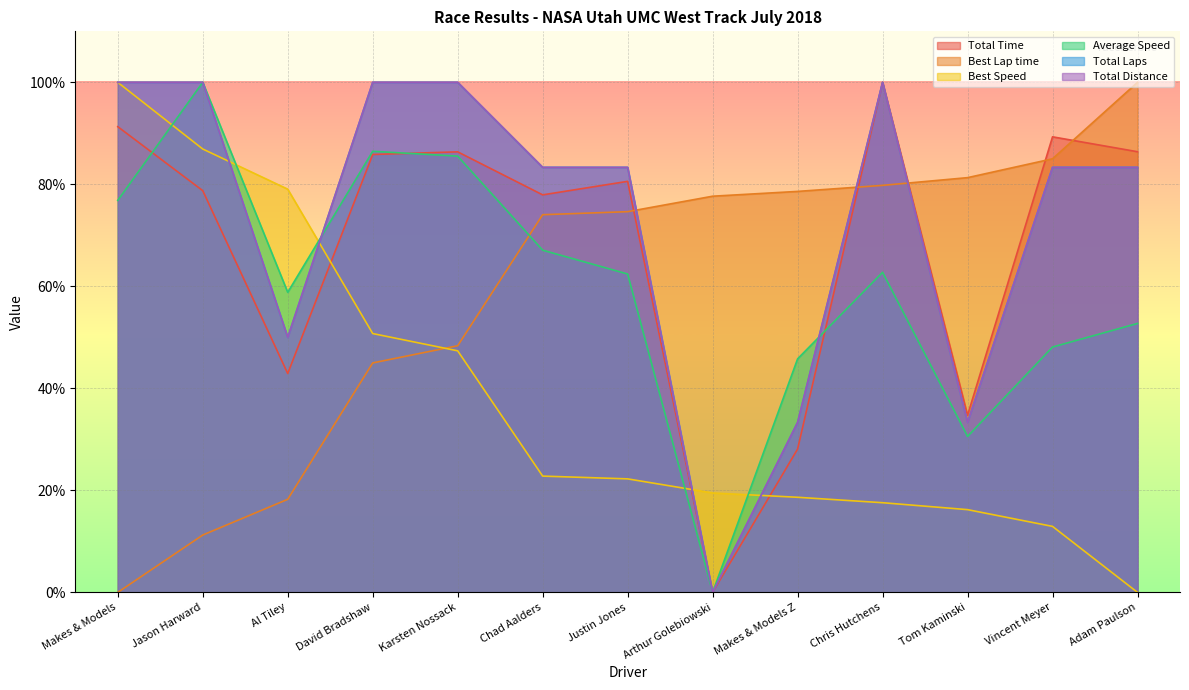

Read the Total Distance value at Jason Harward.

100.0